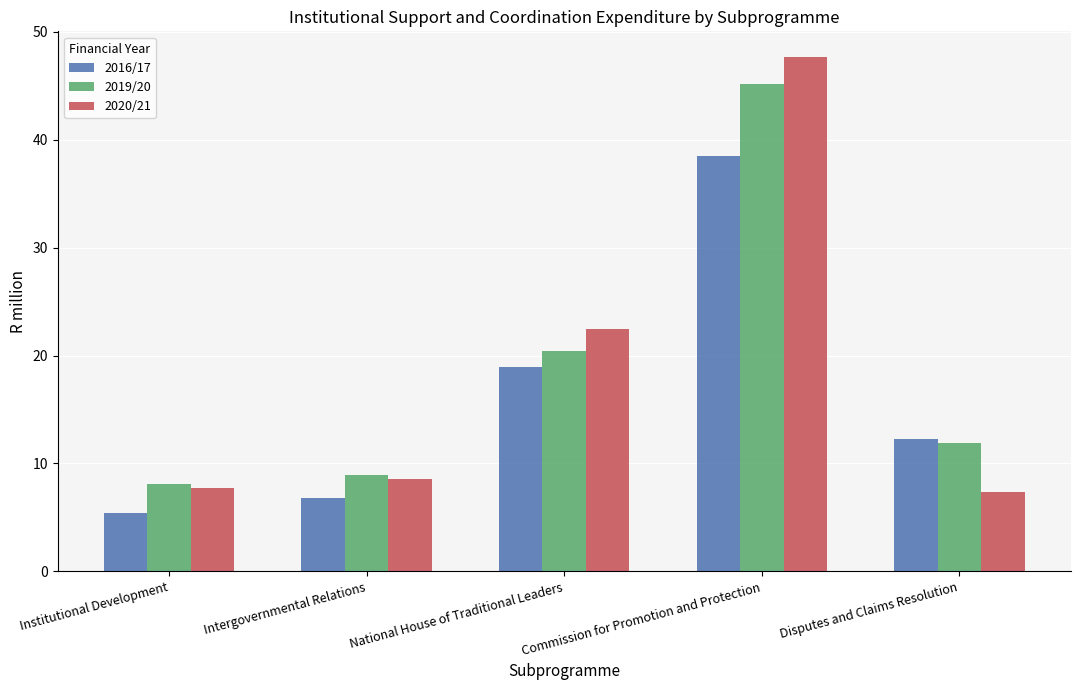

Which category has the highest value in the 2016/17 series?

Commission for Promotion and Protection